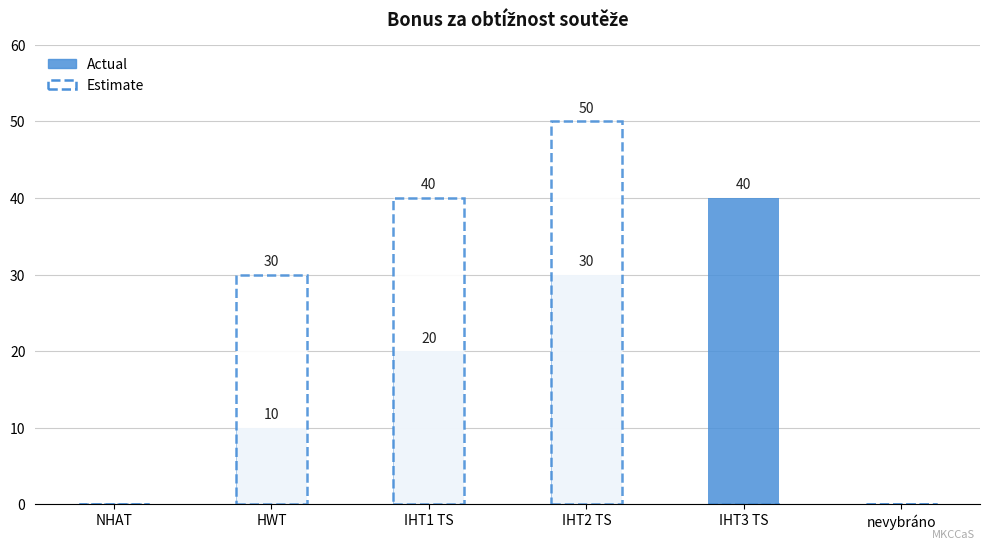

Is the value of Estimate at NHAT greater than the value of Actual at IHT1 TS?

No